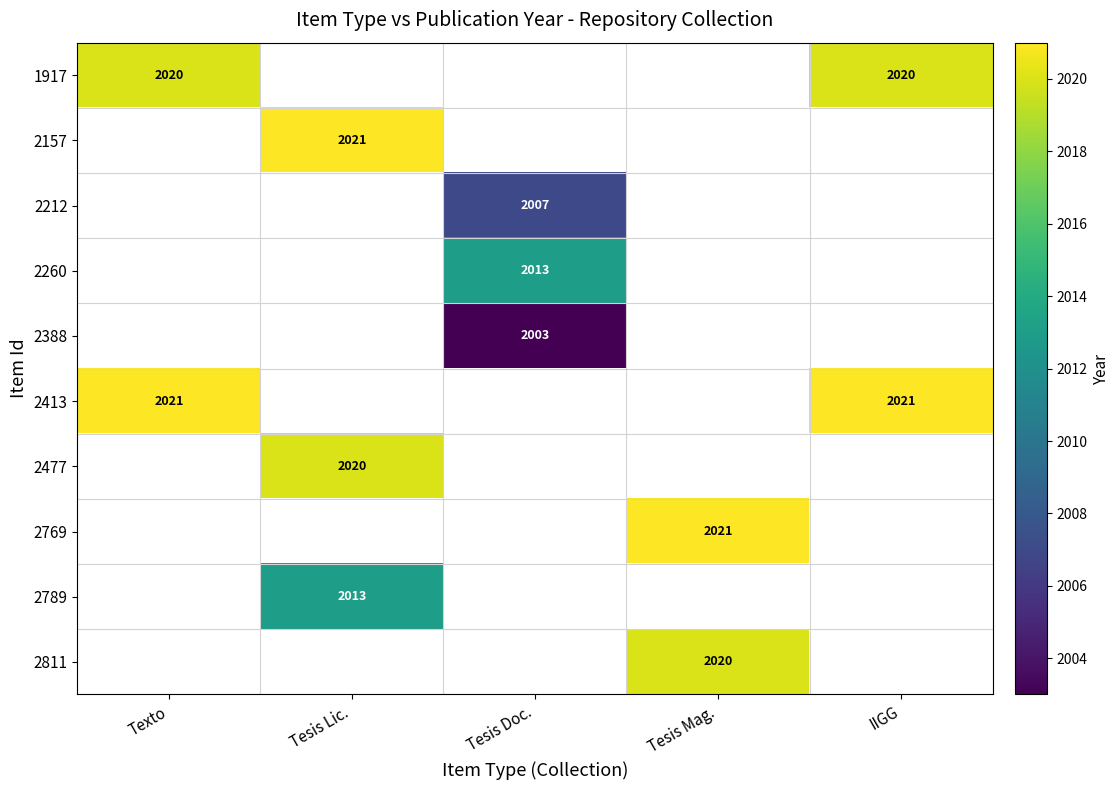

The value of 2212 at Tesis Doc. is 2007. True or false?

True